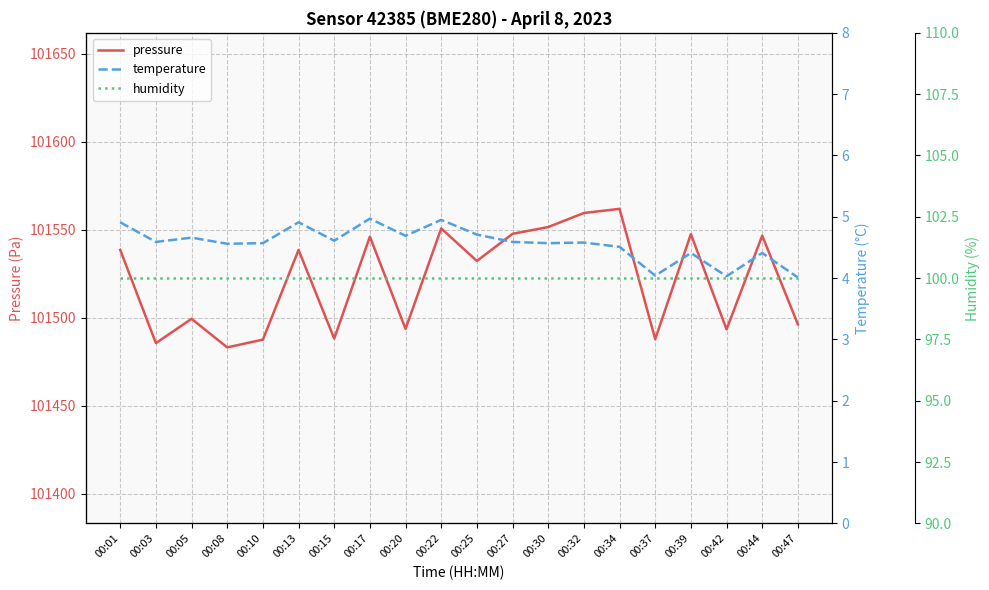

Between 00:32 and 00:25, which is larger?

00:32